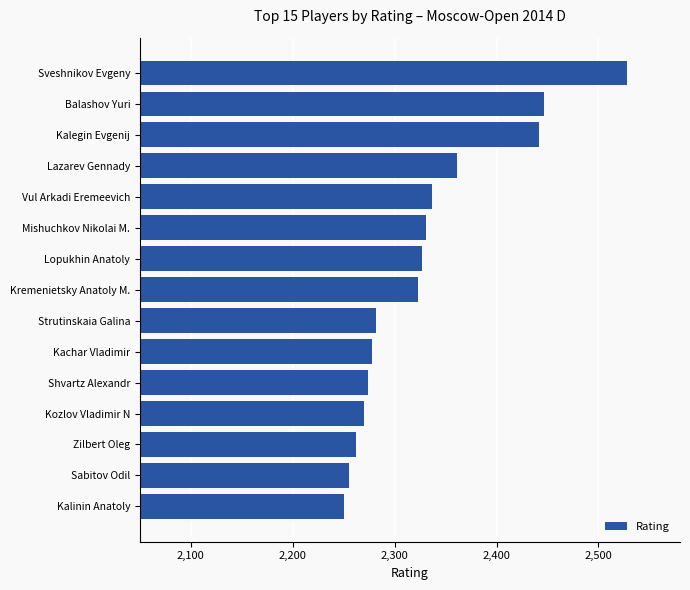

Reading top to bottom, extract all data points from this chart.

2528	2447	2442	2361	2337	2331	2327	2323	2282	2278	2274	2270	2262	2255	2250